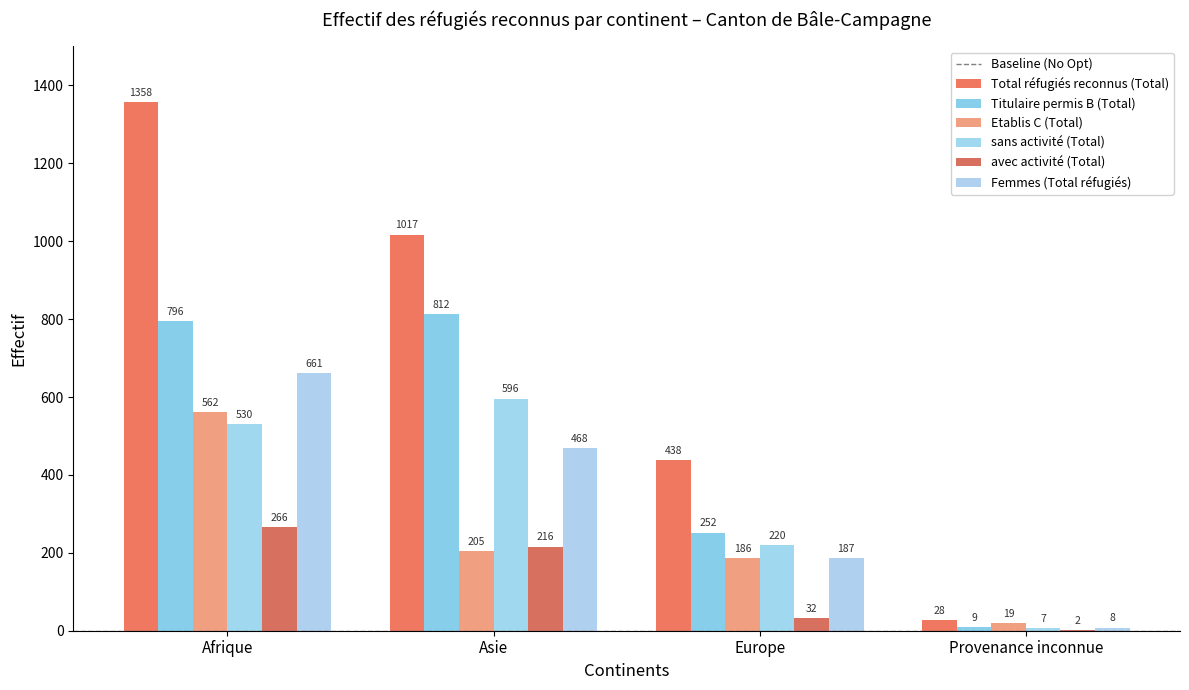

What is the difference between the maximum and minimum values in the Total réfugiés reconnus (Total) series?

1330